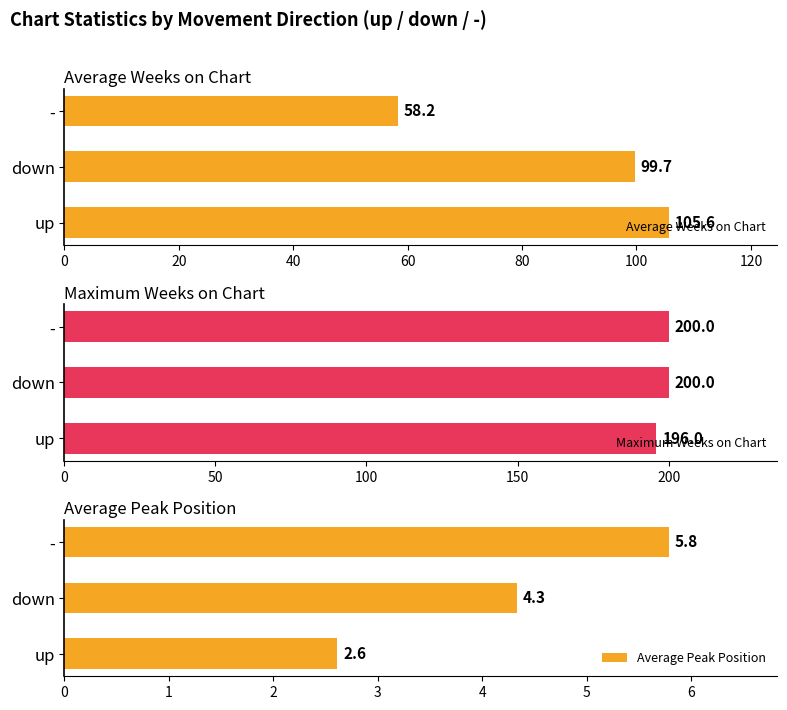

What is the difference between the maximum and minimum values in the Maximum Weeks on Chart series?

4